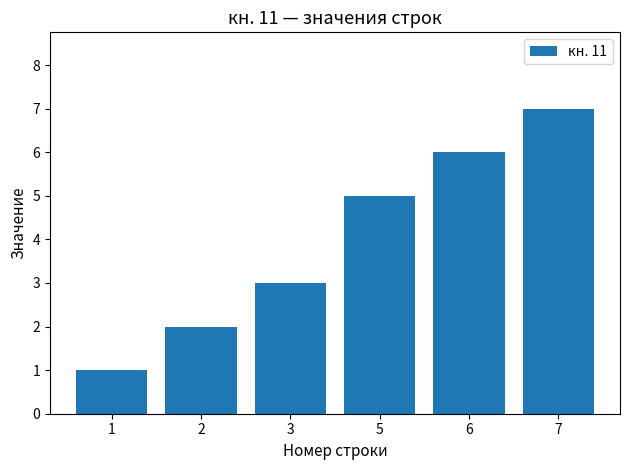

Reading right to left, transcribe all the data shown in this chart.

7	6	5	3	2	1